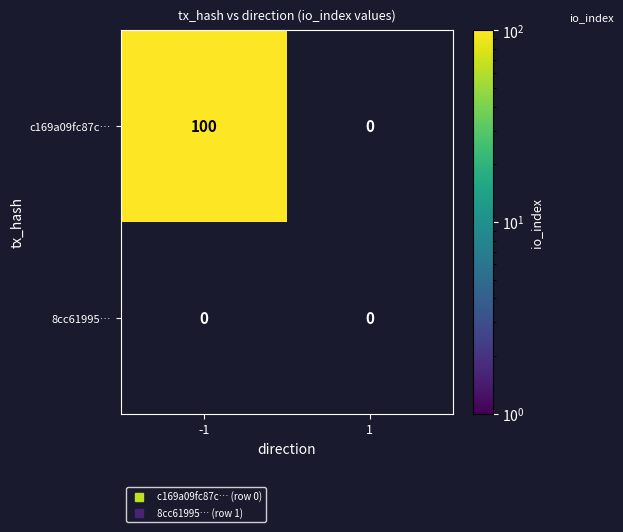

Reading right to left, what are all the values shown in this chart?

c169a09fc87c60ea66f8dfa6b1a08b0548adf49: 0	100
8cc619955838934e3729f7b6d193310245ac359: 0	0